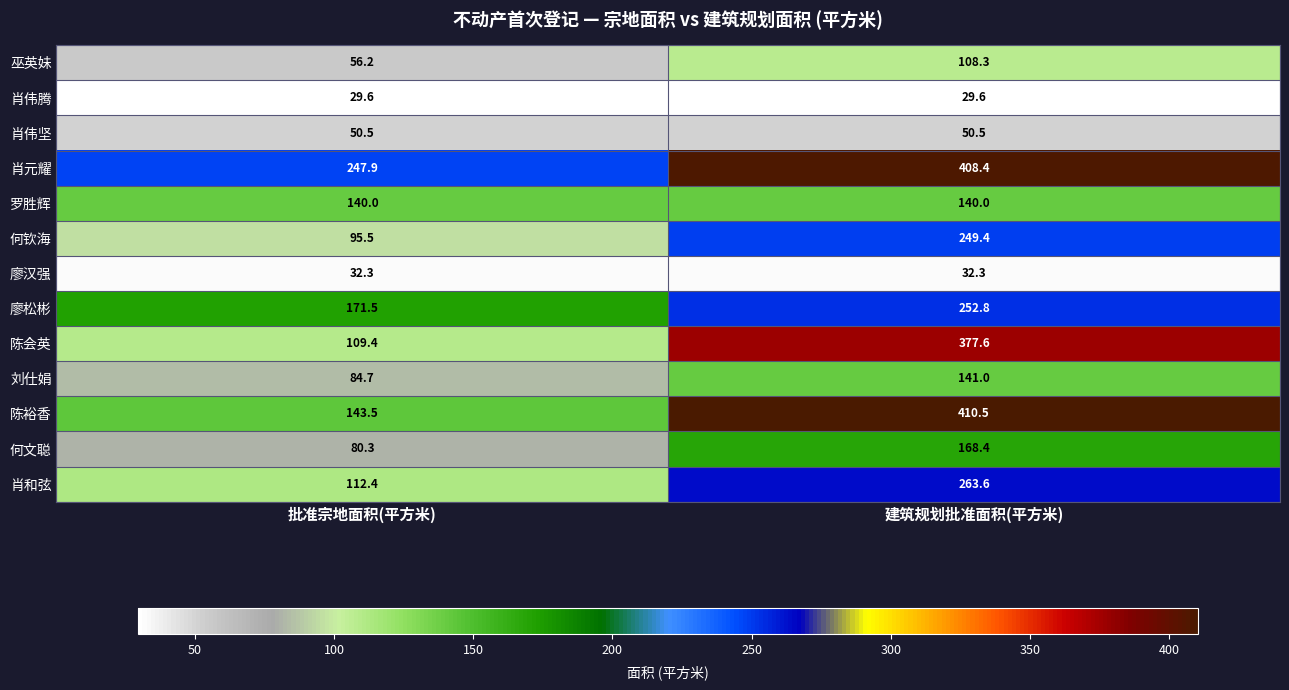

Which series changed the most between 批准宗地面积(平方米) and 建筑规划批准面积(平方米)?

陈会英